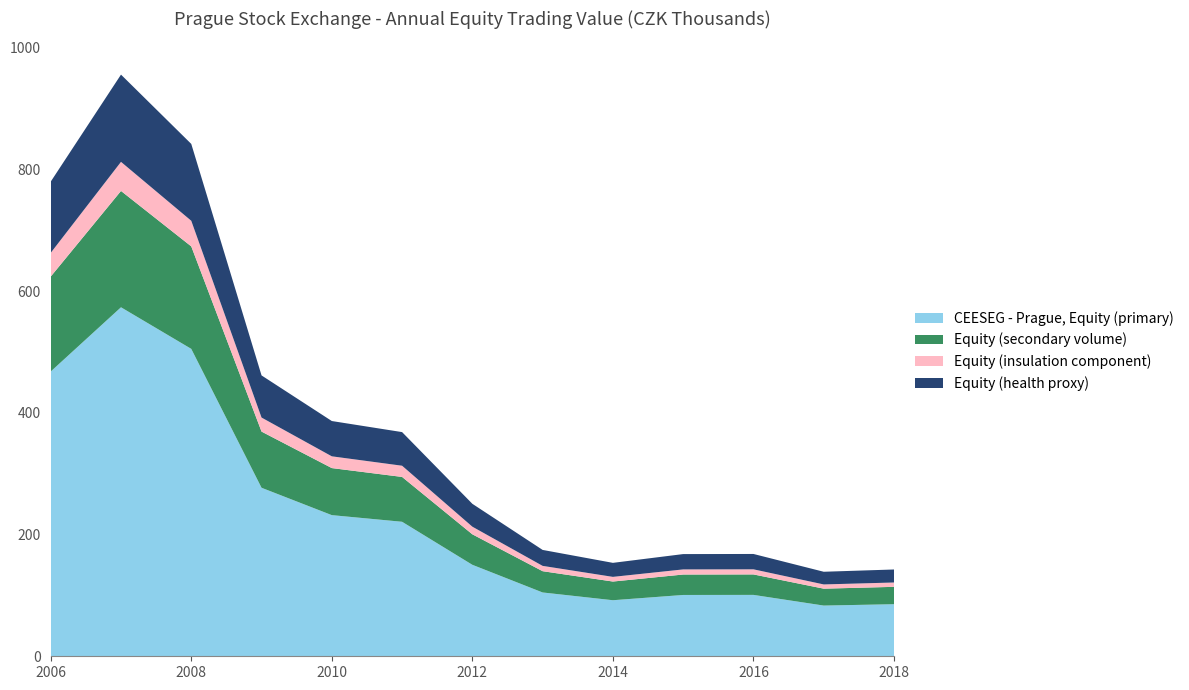

What is the total value across all series at 2006?

779.8